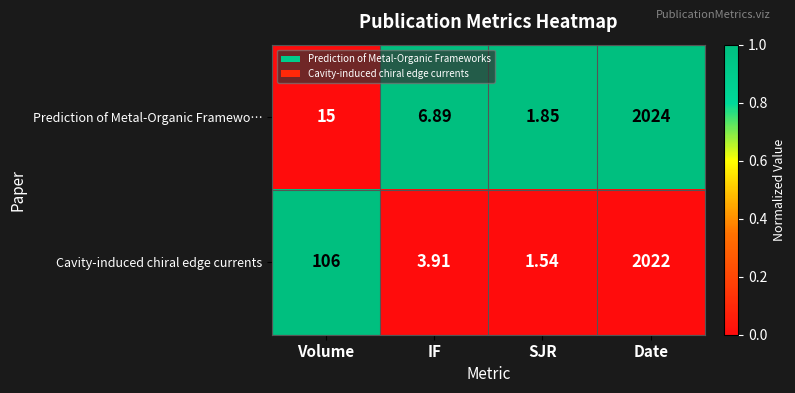

Is the value of Prediction of Metal-Organic Framewo… at IF greater than the value of Cavity-induced chiral edge currents at SJR?

Yes